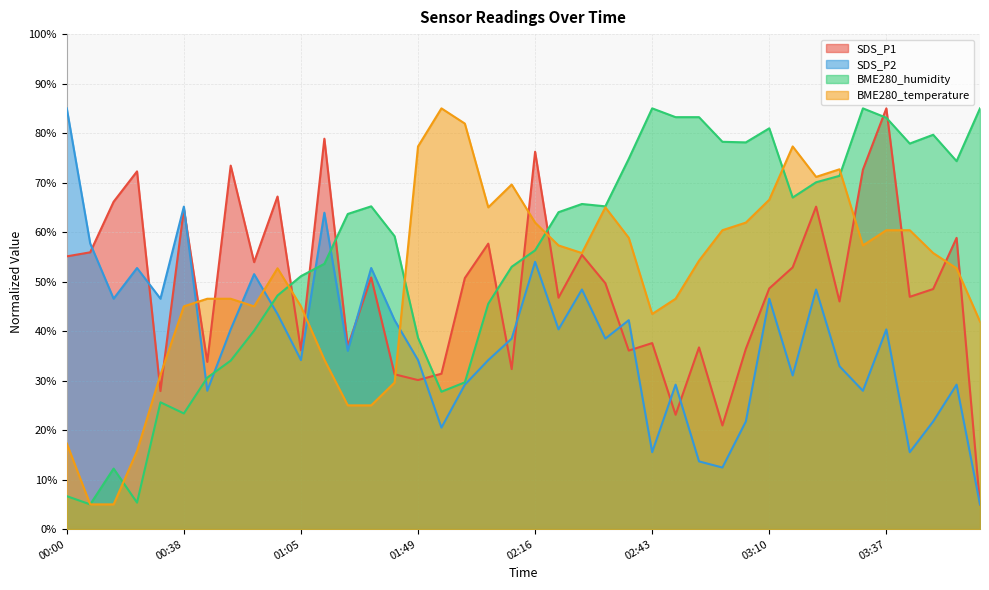

True or false: BME280_temperature has a value of 87.7 at 02:05.

False